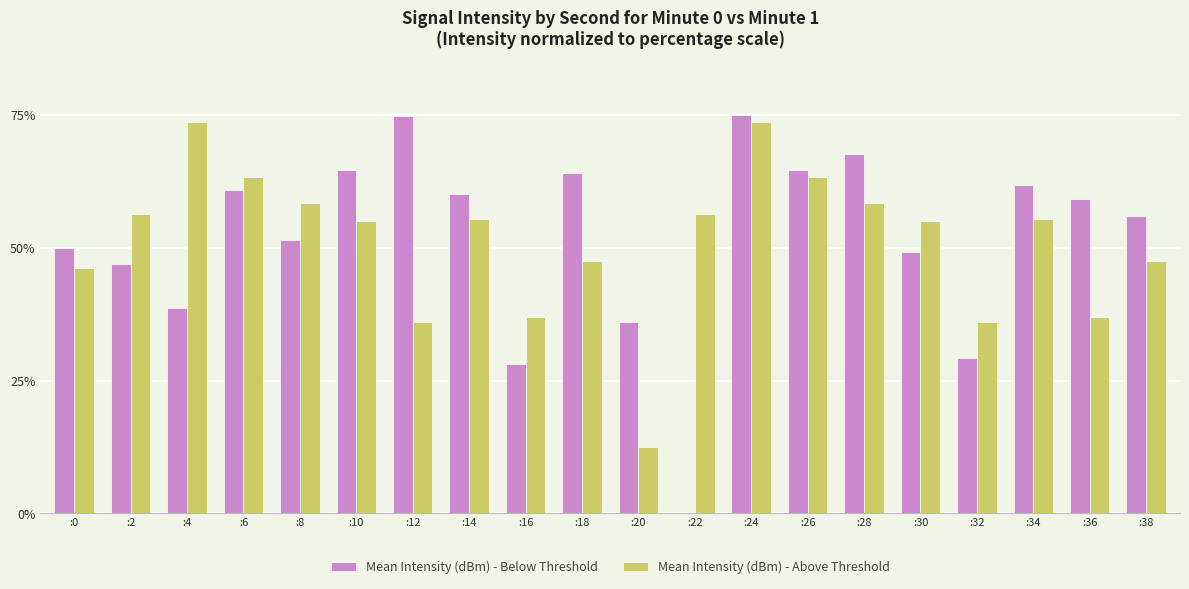

At which category is the sum across all series the highest?

:24